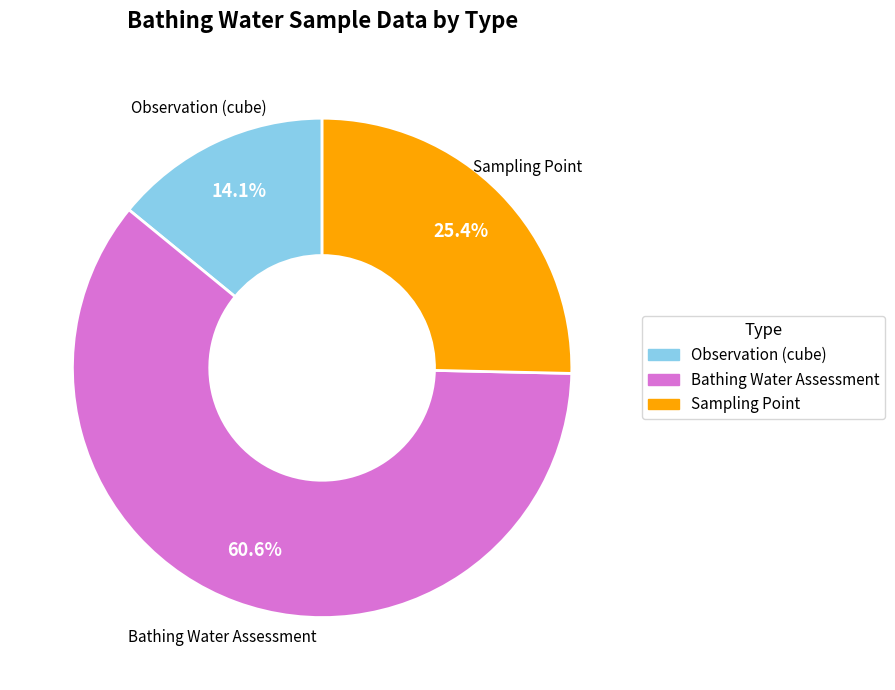

Which slice represents more than half of the pie?

Bathing Water Assessment